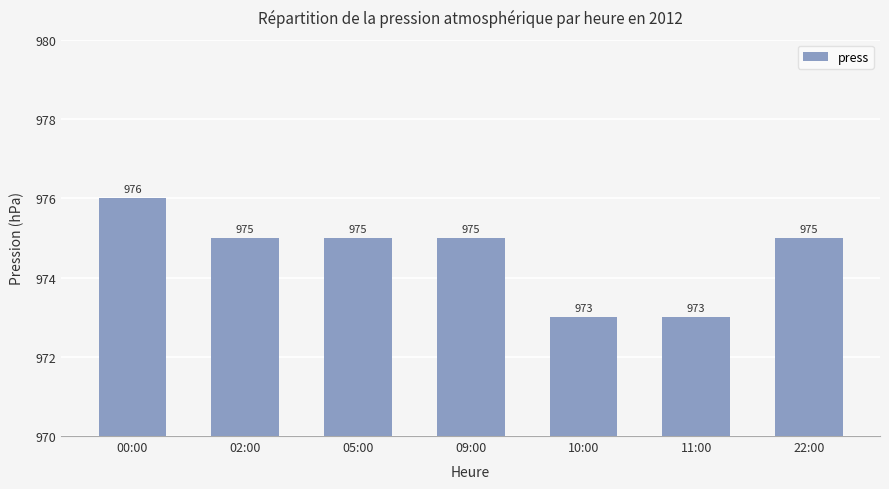

What is the minimum value shown in the chart?

973